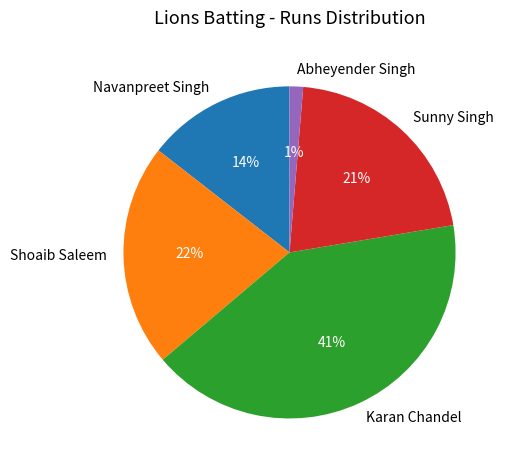

Does Abheyender Singh represent more than half of the total?

No